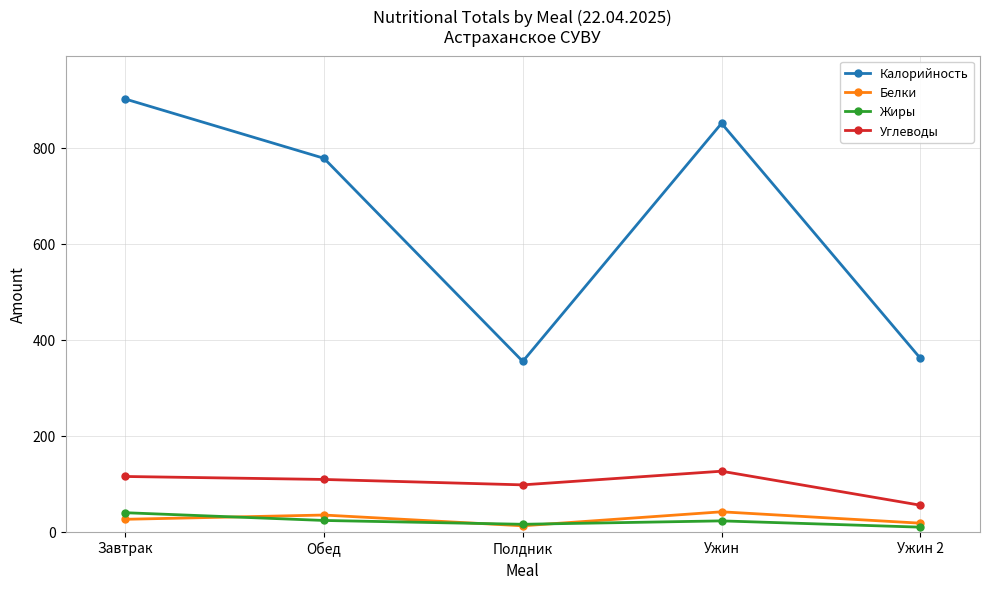

What is the sum of the Калорийность values at Ужин and Полдник?

1205.3